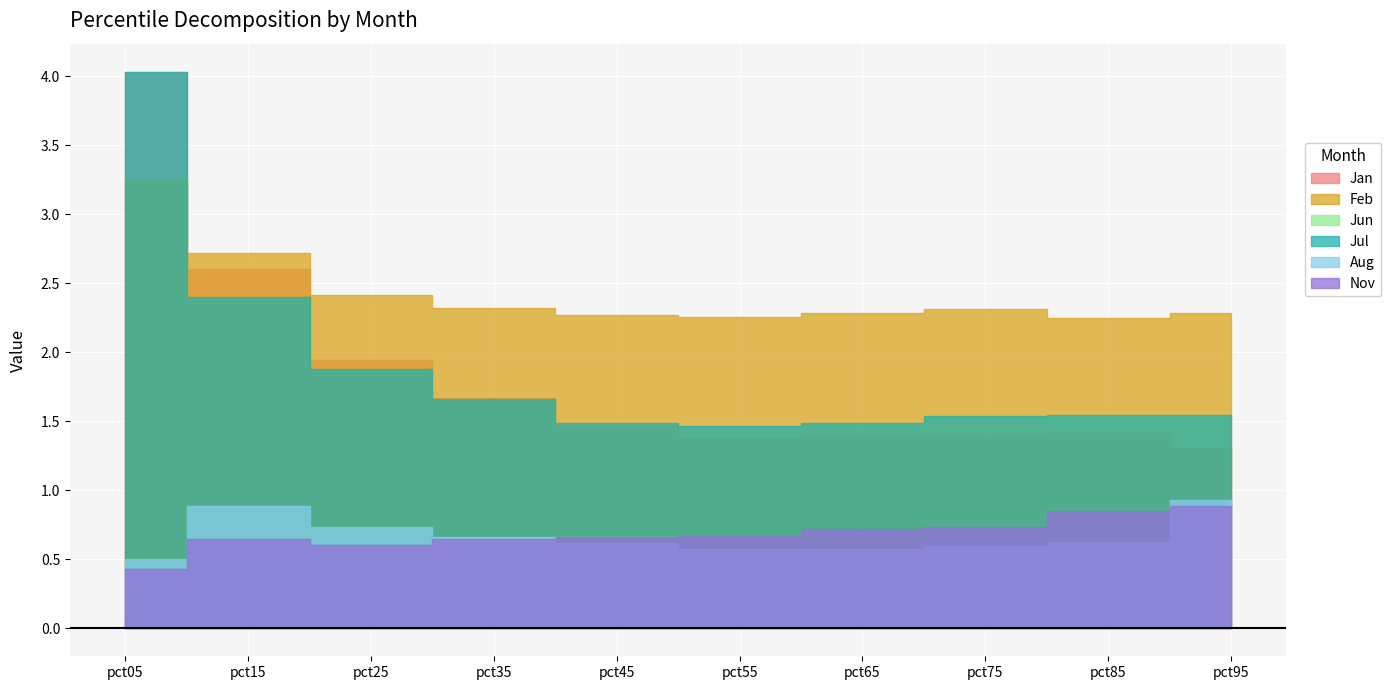

Which has a higher value, pct85 or pct15?

pct15